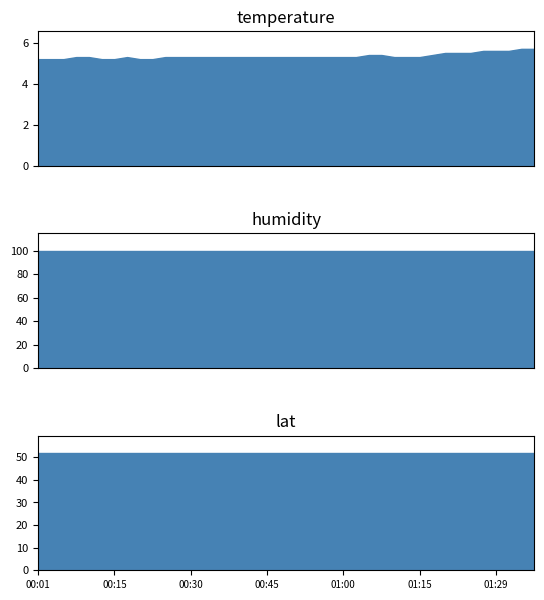

At which category is the sum across all series the highest?

01:34